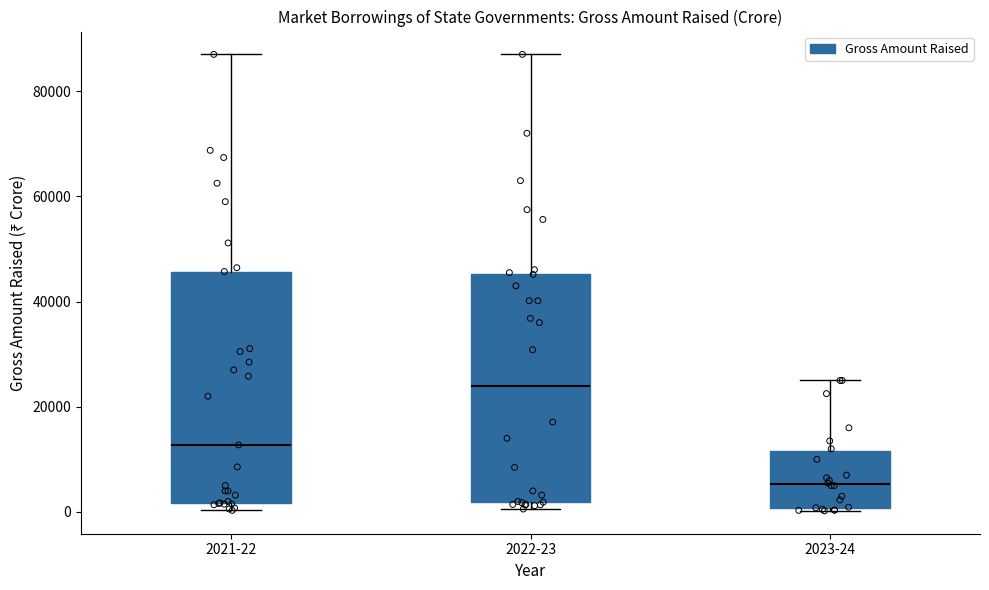

Which box's median line is the lowest?

2023-24